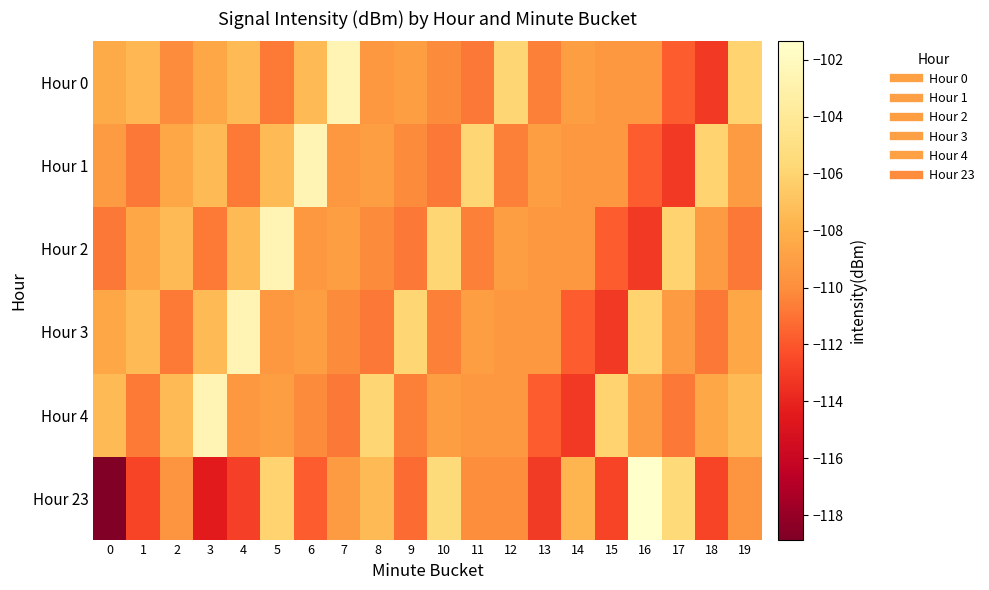

Which series changed the most between 17 and 18?

Hour 23